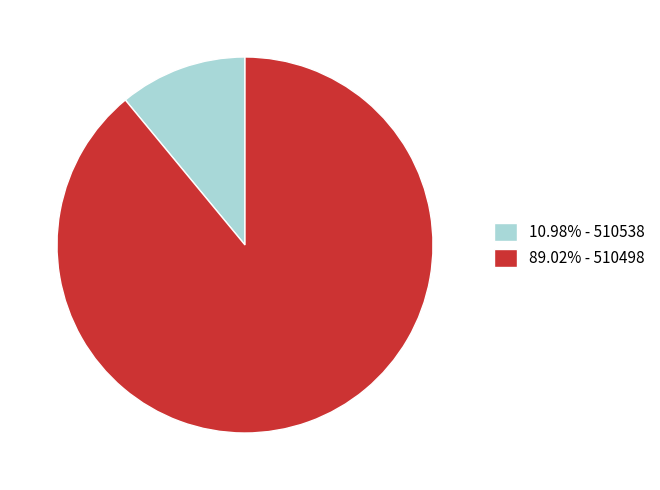

Do 89.02% - 510498 and 10.98% - 510538 together represent more than half of the pie?

Yes